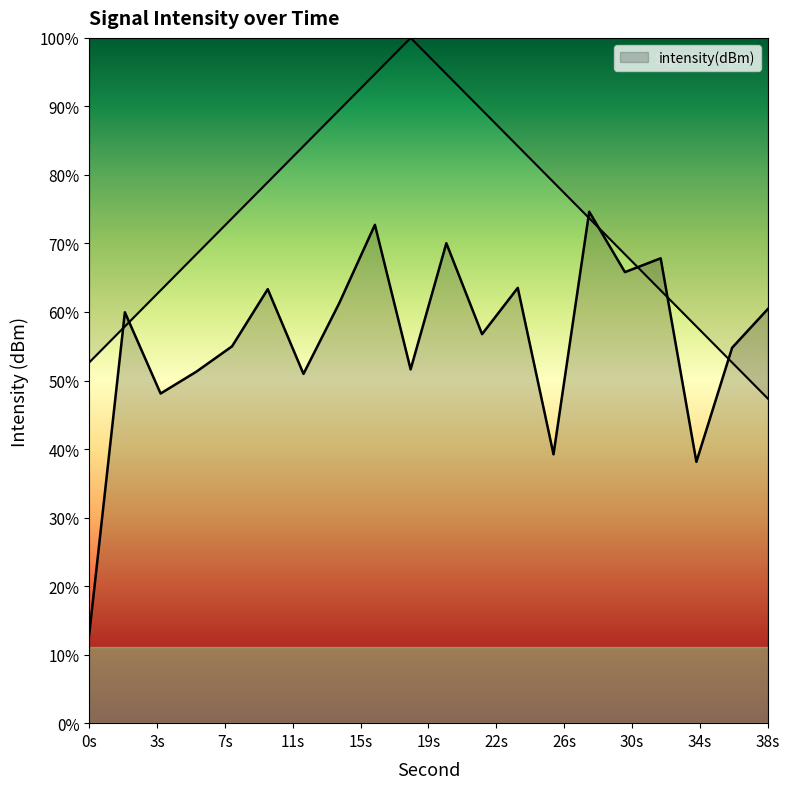

What is the sum of the values at 28 and 18?

-263.2